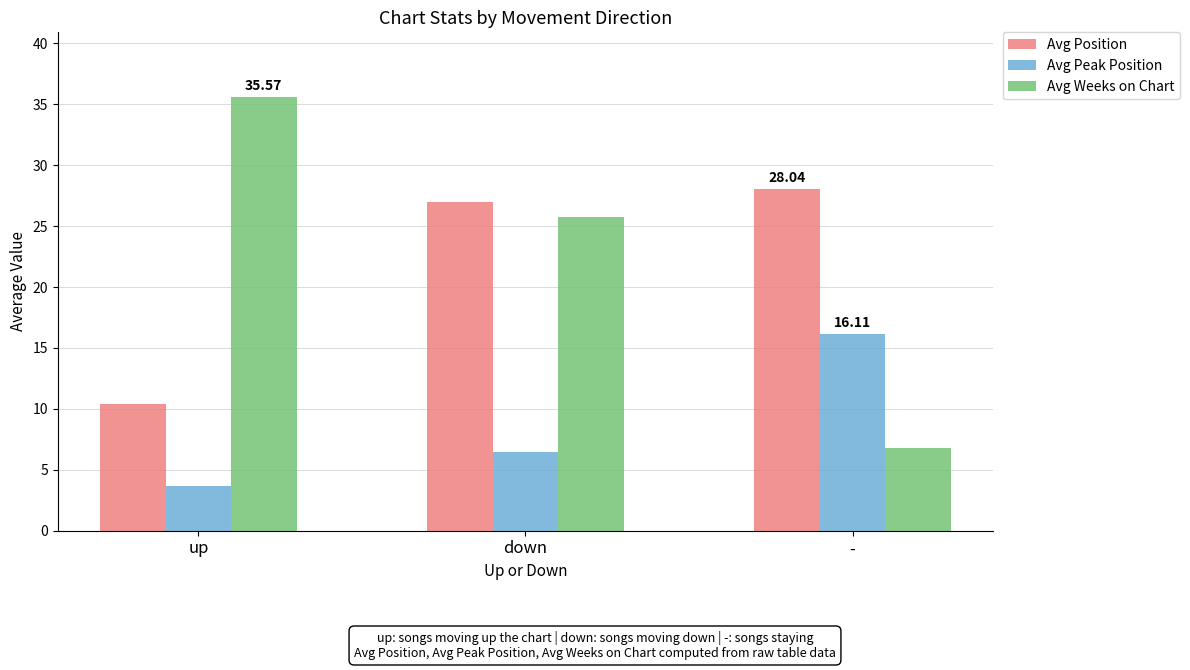

At which category does the chart reach its minimum across all series?

up